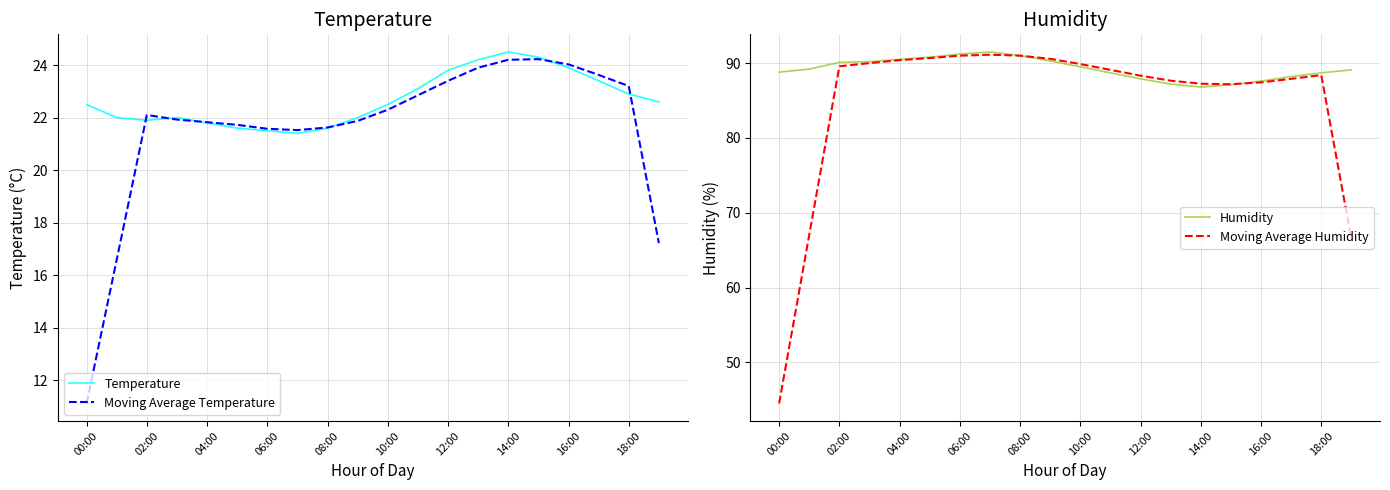

What is the spread (max minus min) of values at 17?

64.8